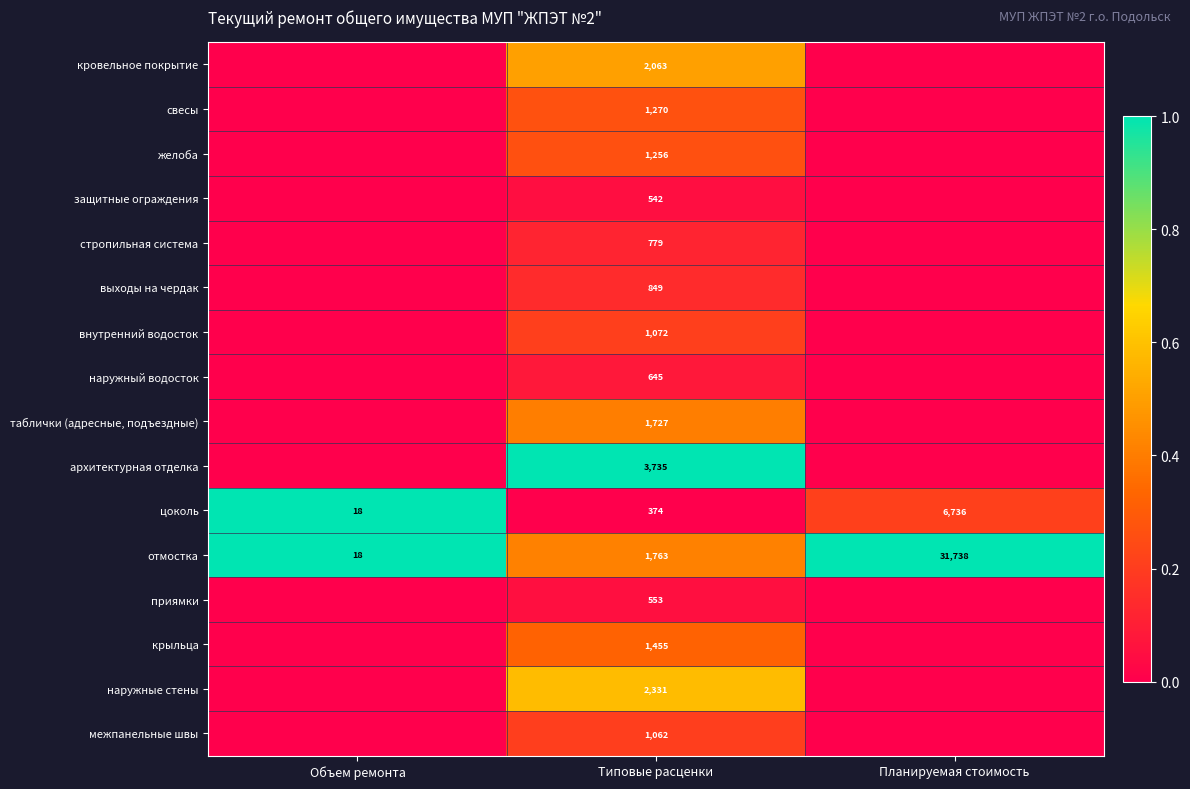

The value of крыльца at Типовые расценки is 1455. True or false?

True